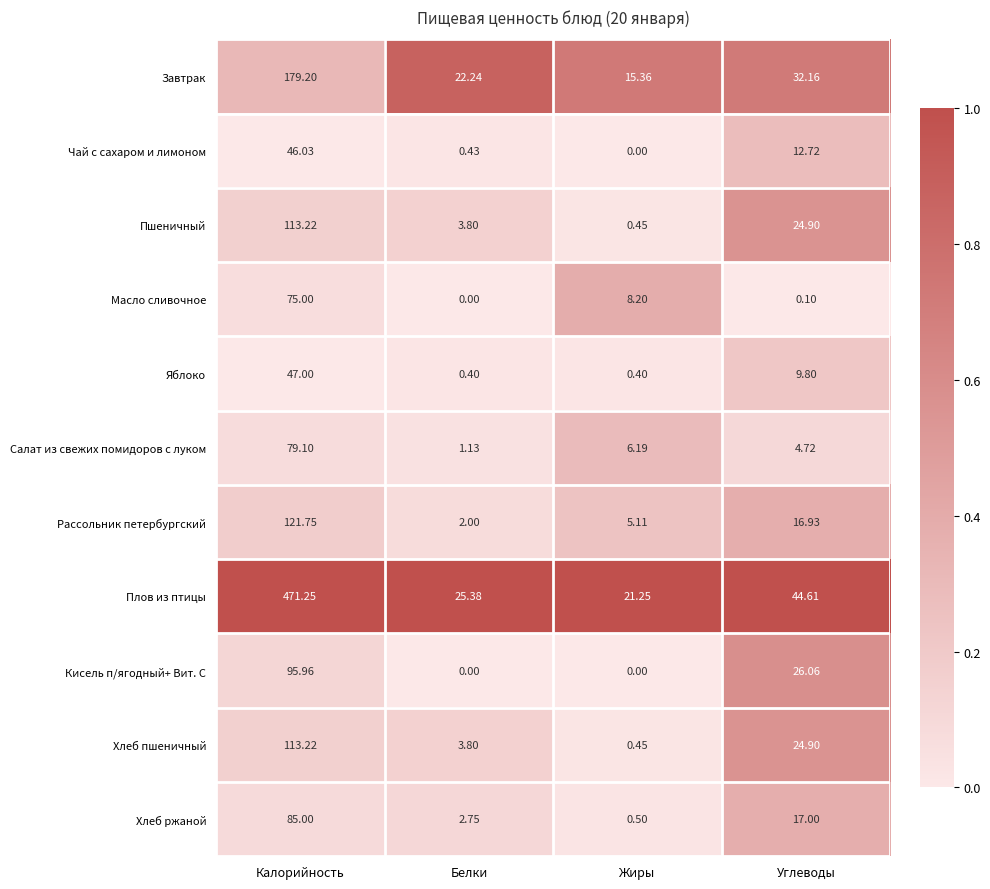

What is the total value across all series at Углеводы?

213.9